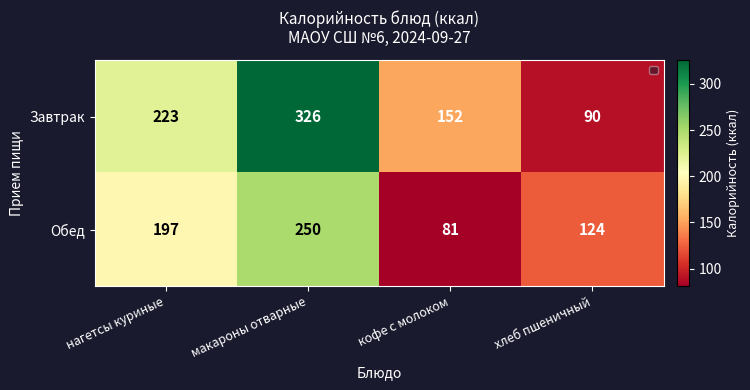

Where is Завтрак nearest to the value 208?

нагетсы куриные